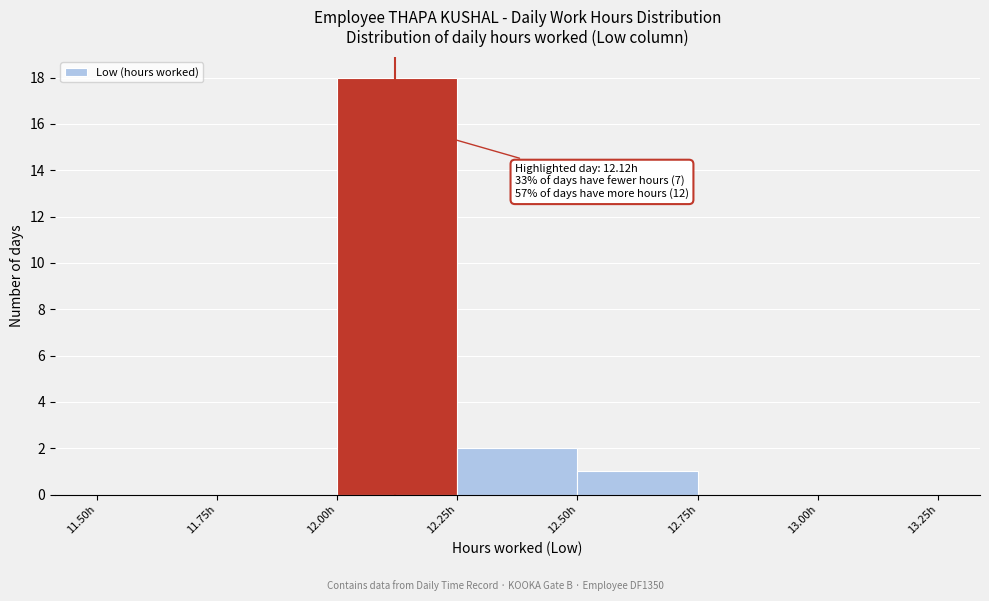

Over which range of the x-axis is the bar tallest?

12.00 to 12.25